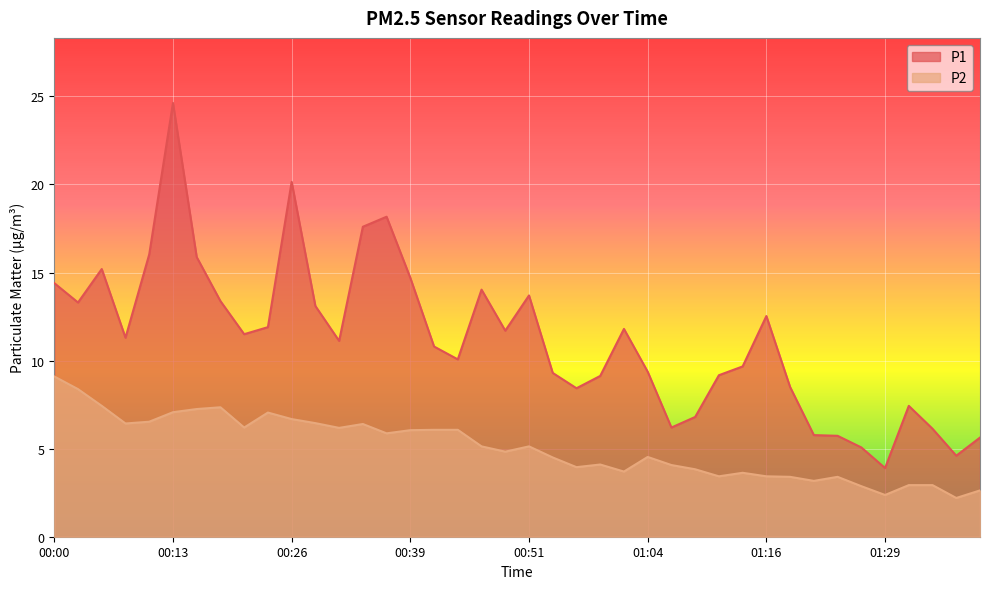

What is the total value across all series at 00:26?

26.8